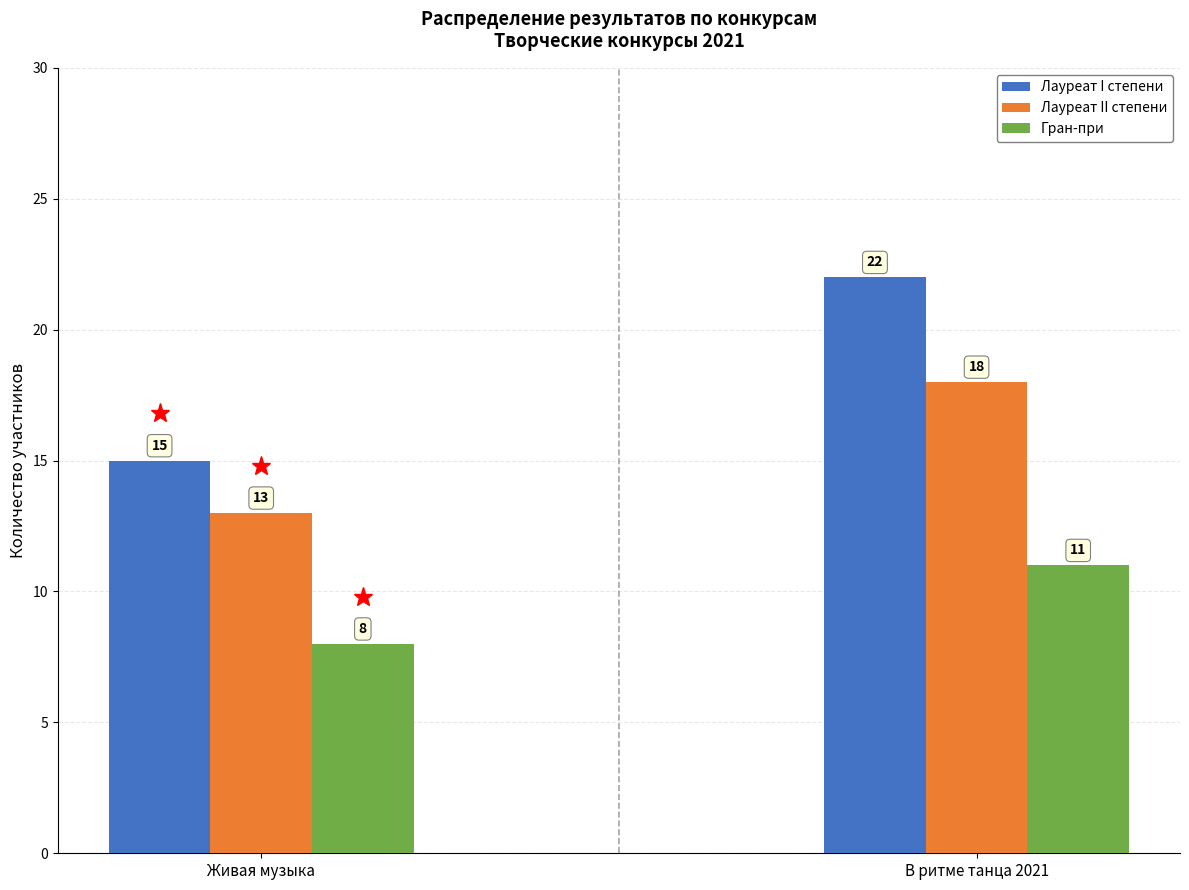

At how many categories does at least one series exceed 16?

1